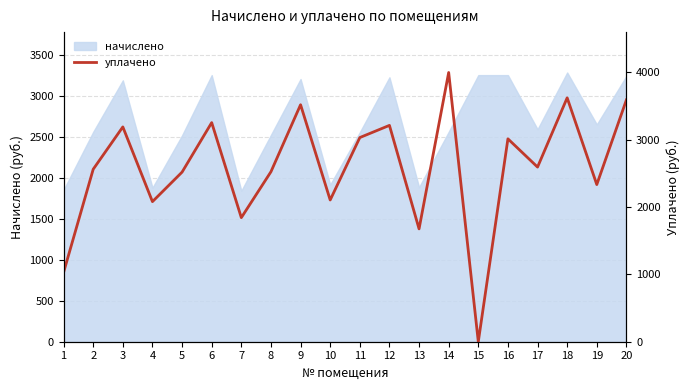

How many categories are shown in the chart?

20